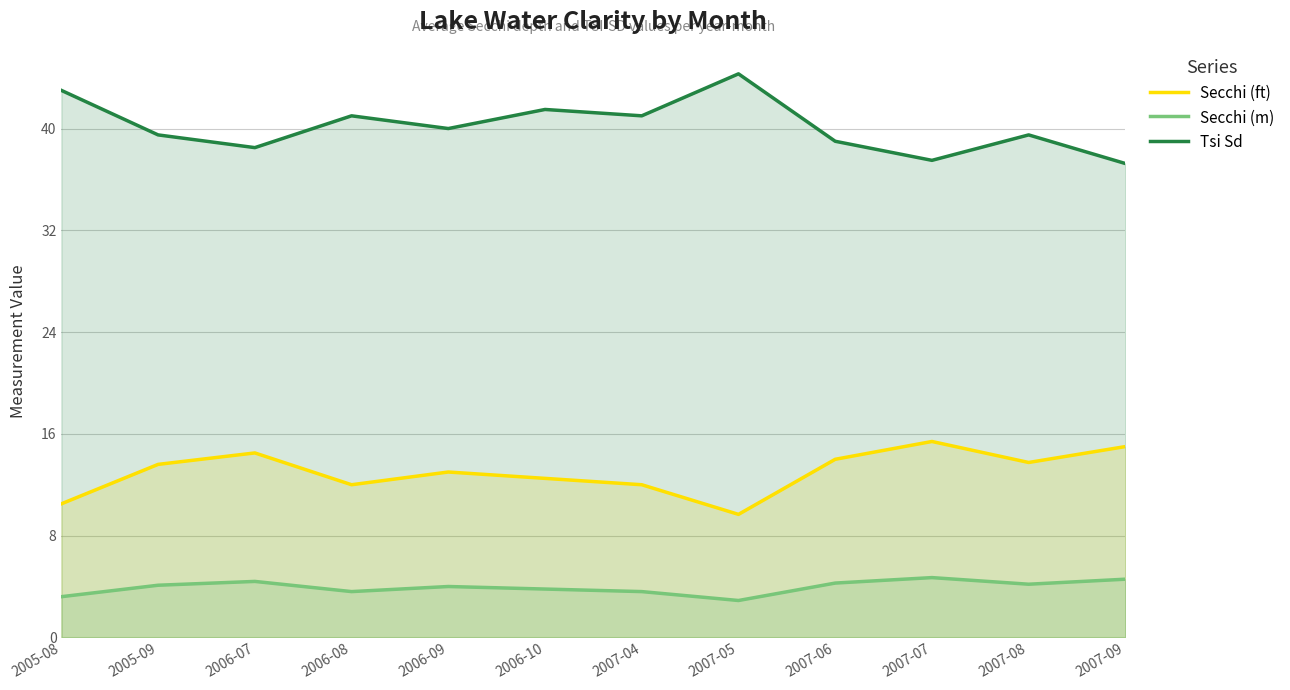

What value does the Secchi (ft) series have at 2006-09?

13.0